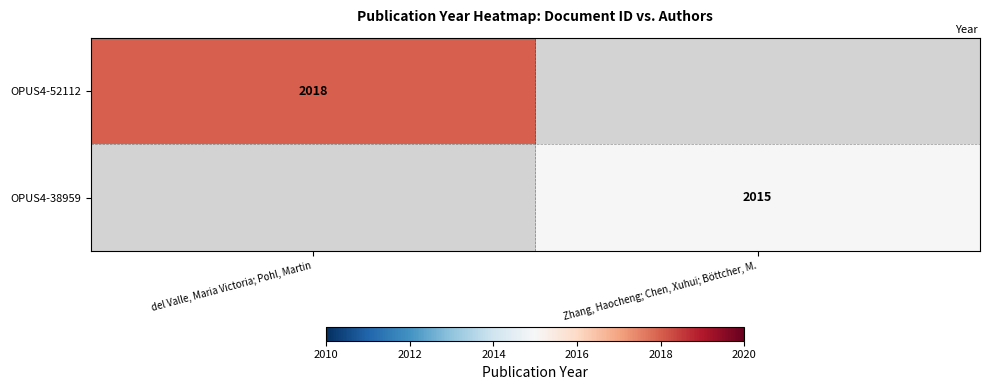

Is it true that OPUS4-52112 equals 2018 at del Valle, Maria Victoria; Pohl, Martin?

True